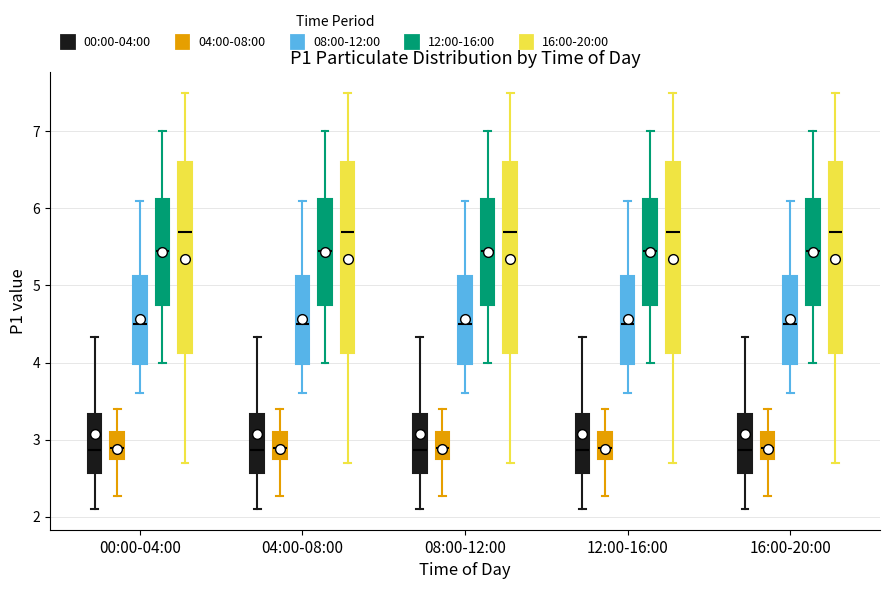

Where does the upper whisker of the box for 16:00-20:00 (16:00-20:00) end on the y-axis? The values are not printed on the chart, so give them approximately, as read against the axis.

7.5